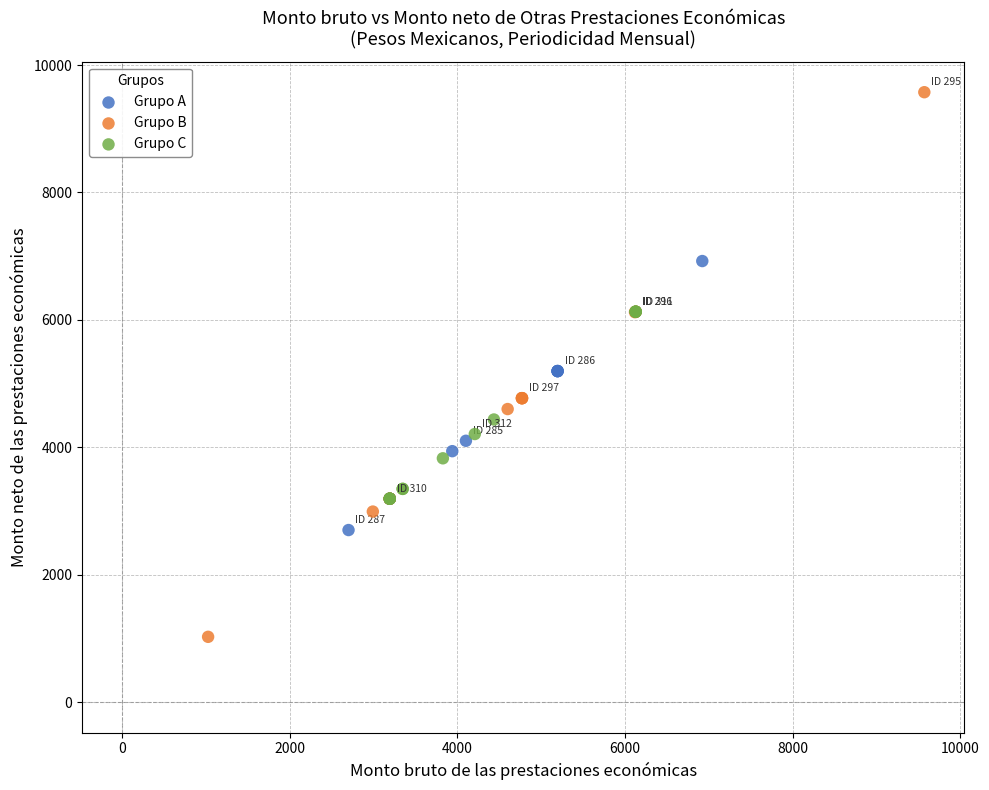

Which series has the largest Y range (max minus min)?

Grupo B